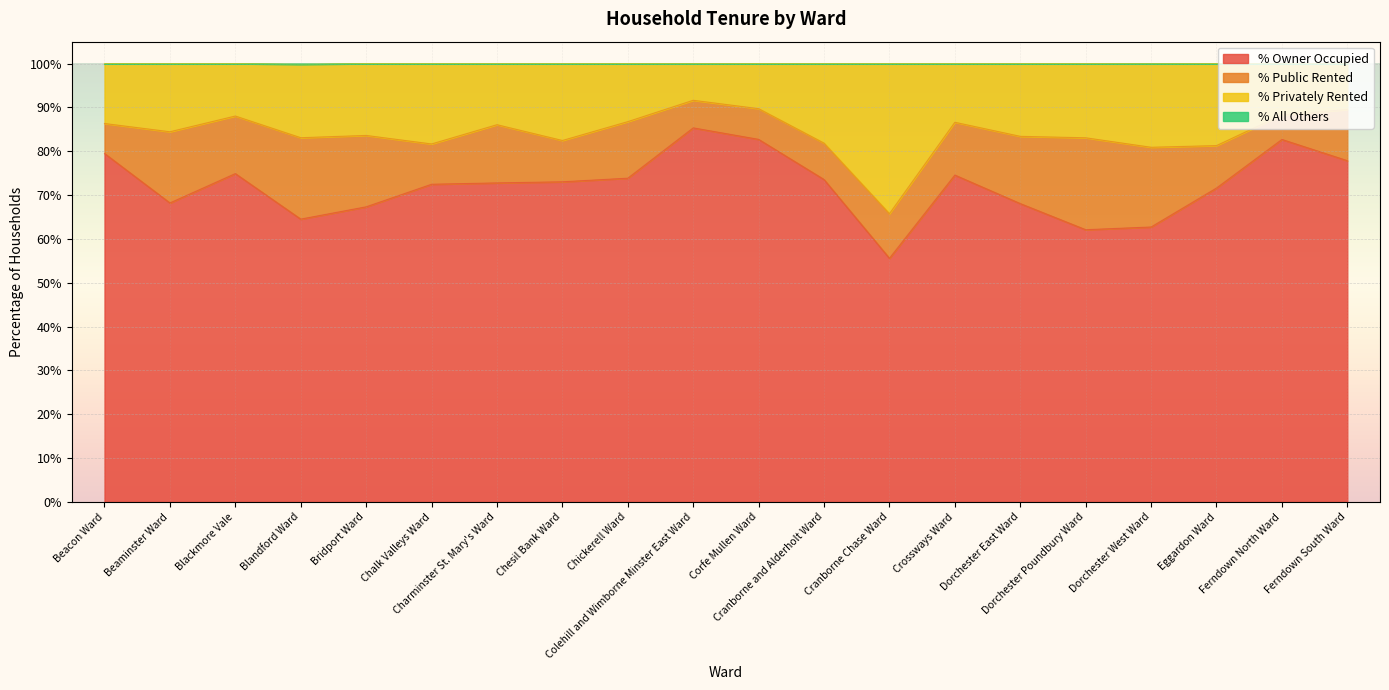

True or false: % Owner Occupied and % Privately Rented intersect in this chart.

False